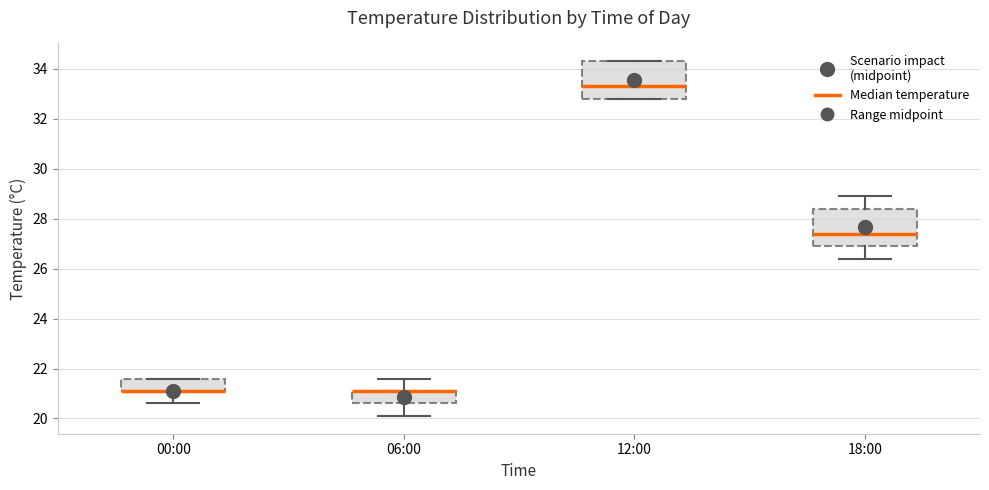

Reading left to right, transcribe this box plot: for each box, give where its median line is, the range the box spans, and where its two whiskers end, as read against the y-axis. The values are not printed on the chart, so give them approximately, as read against the axis.

00:00: median 21.2 (drawn on the box's lower edge), box 21.2 to 21.6, whiskers 20.6 to 21.6
06:00: median 21.2 (drawn on the box's upper edge), box 20.6 to 21.2, whiskers 20.2 to 21.6
12:00: median 33.4, box 32.8 to 34.4, whiskers 32.8 to 34.4
18:00: median 27.4, box 27.0 to 28.4, whiskers 26.4 to 29.0